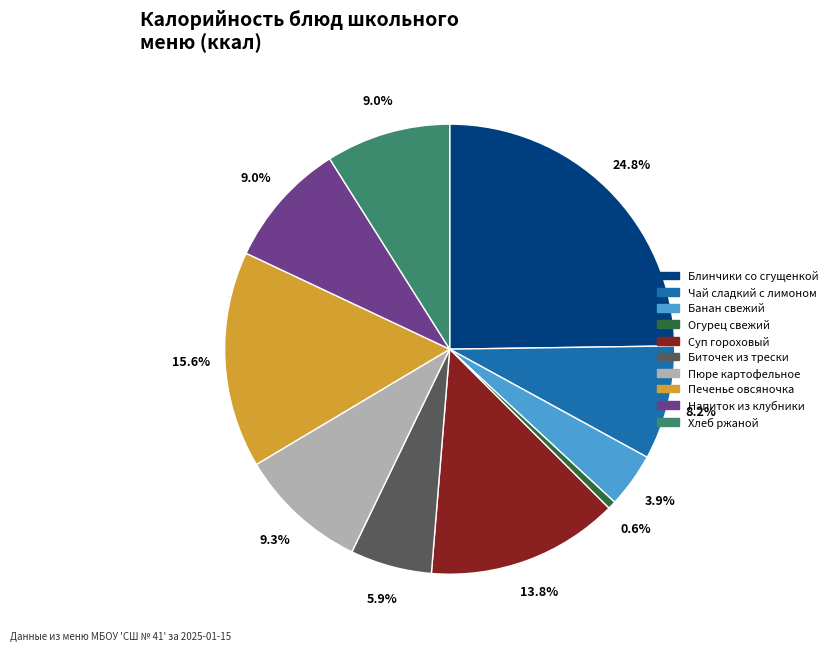

Between Суп гороховый and Блинчики со сгущенкой, which is larger?

Блинчики со сгущенкой